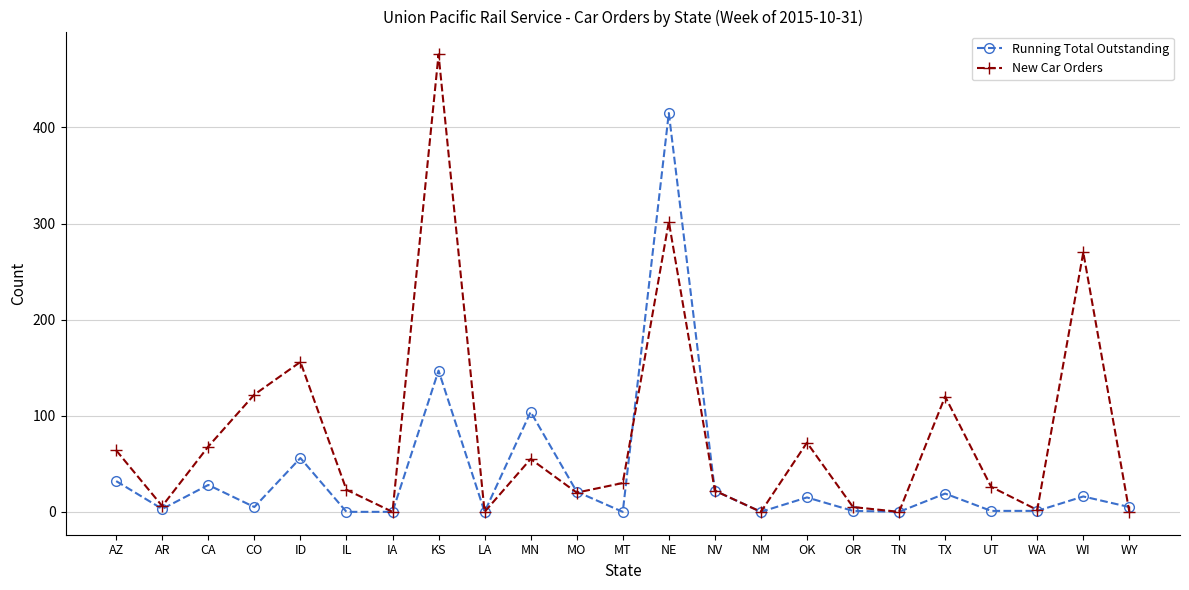

What is the label of the 4th point from the right?

UT